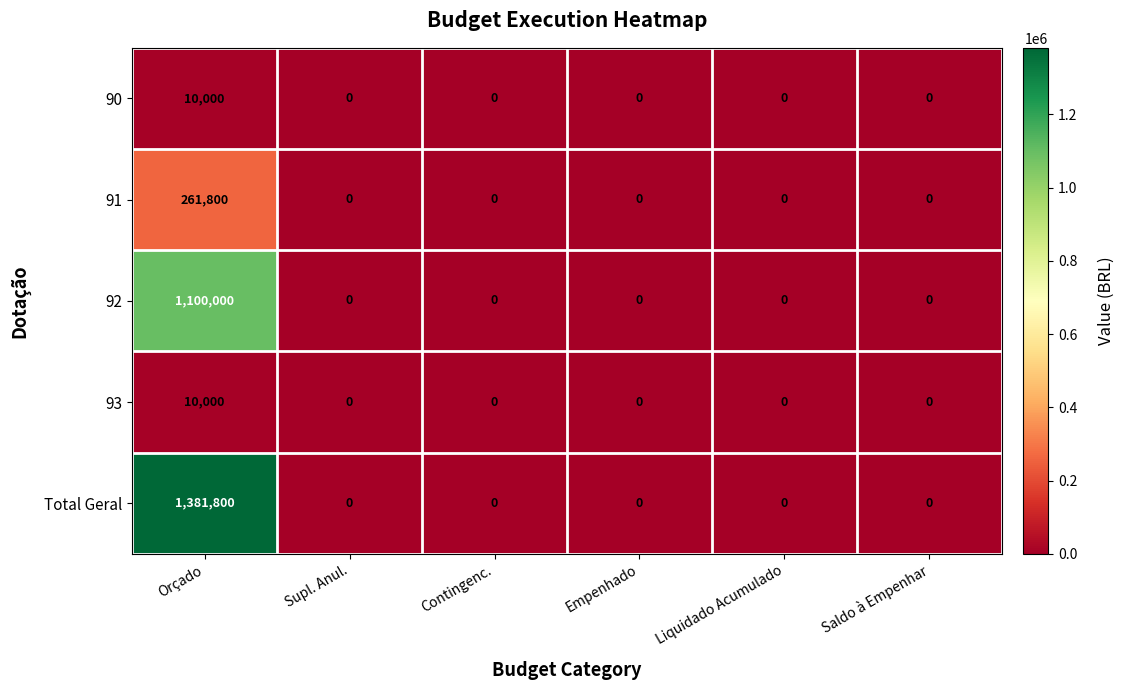

Is it true that Total Geral equals 0 at Empenhado?

True